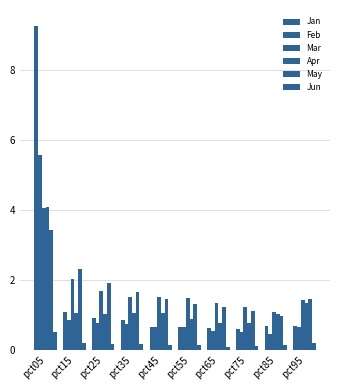

What is the value of the Jan bar at the 10th from the left?

0.7